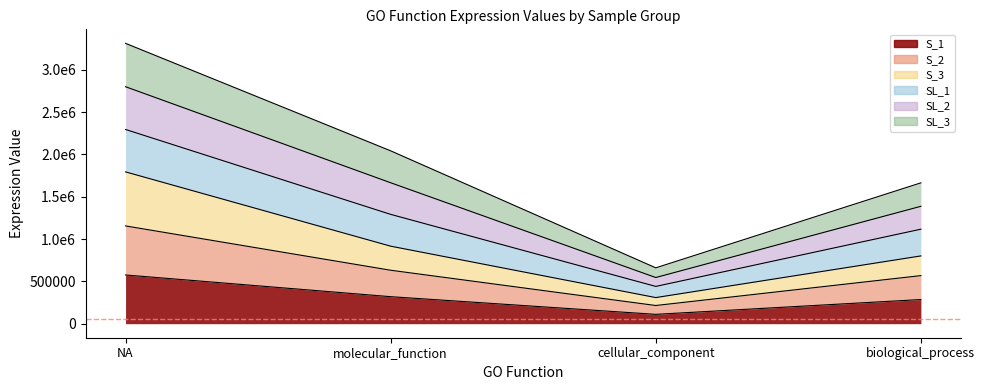

What is the greatest value displayed?

3311724.2